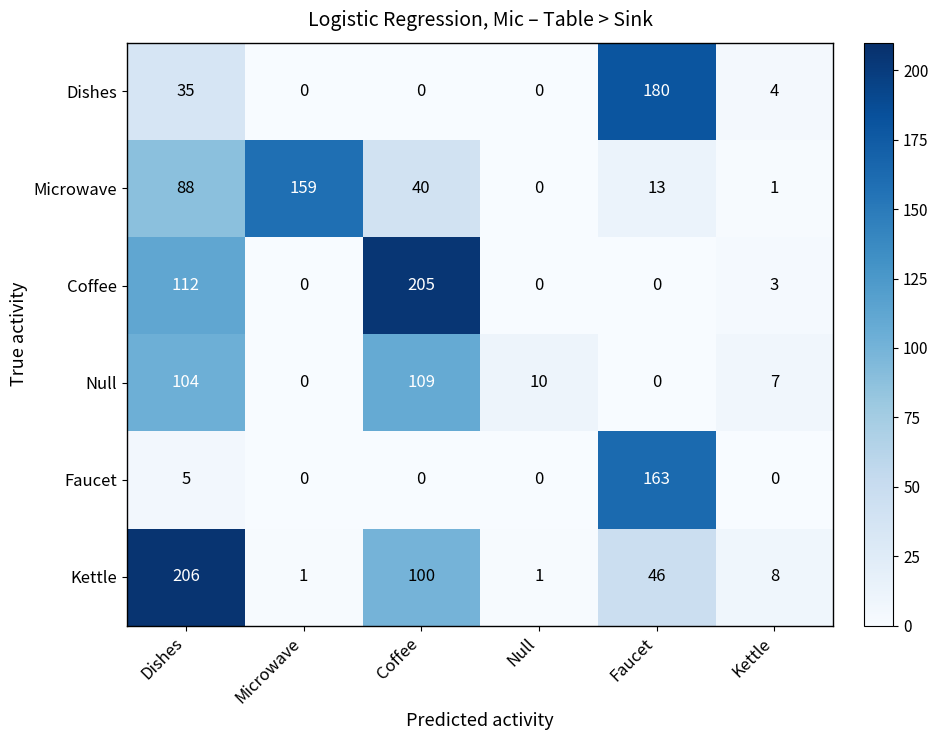

How many values in Faucet are above zero?

2